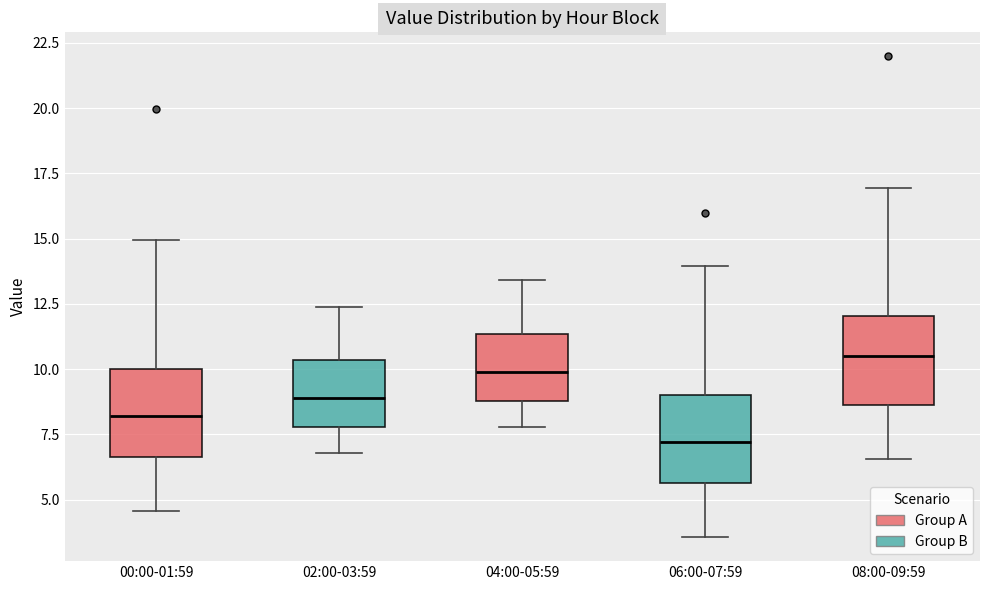

Reading left to right, transcribe this box plot: for each box, give where its median line is, the range the box spans, and where its two whiskers end, as read against the y-axis. The values are not printed on the chart, so give them approximately, as read against the axis.

00:00-01:59: median 8.0, box 6.5 to 10.0, whiskers 4.5 to 15.0
02:00-03:59: median 9.0, box 8.0 to 10.5, whiskers 7.0 to 12.5
04:00-05:59: median 10.0, box 9.0 to 11.5, whiskers 8.0 to 13.5
06:00-07:59: median 7.0, box 5.5 to 9.0, whiskers 3.5 to 14.0
08:00-09:59: median 10.5, box 8.5 to 12.0, whiskers 6.5 to 17.0